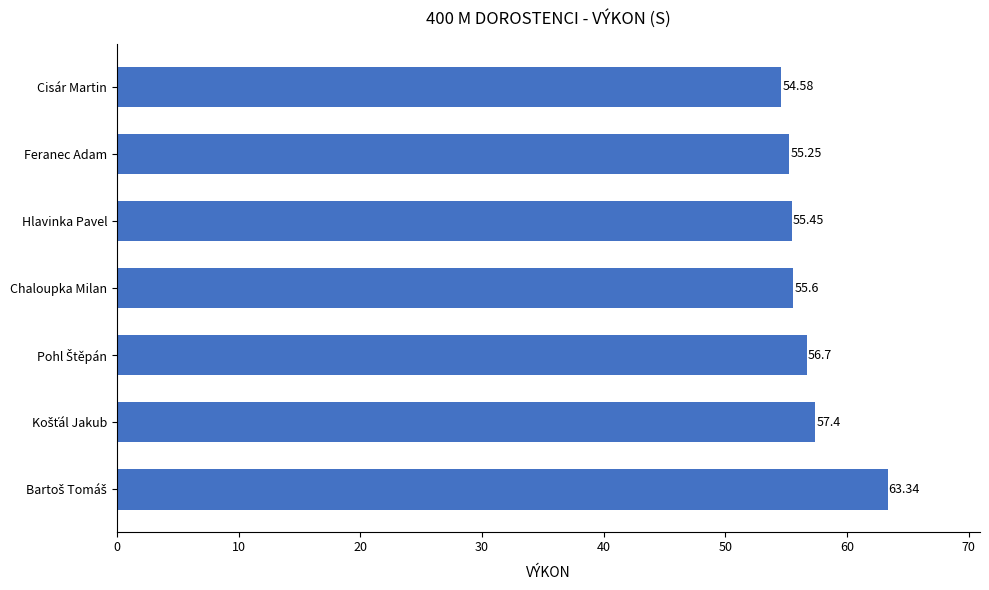

Which label corresponds to the smallest value in the chart?

Cisár Martin